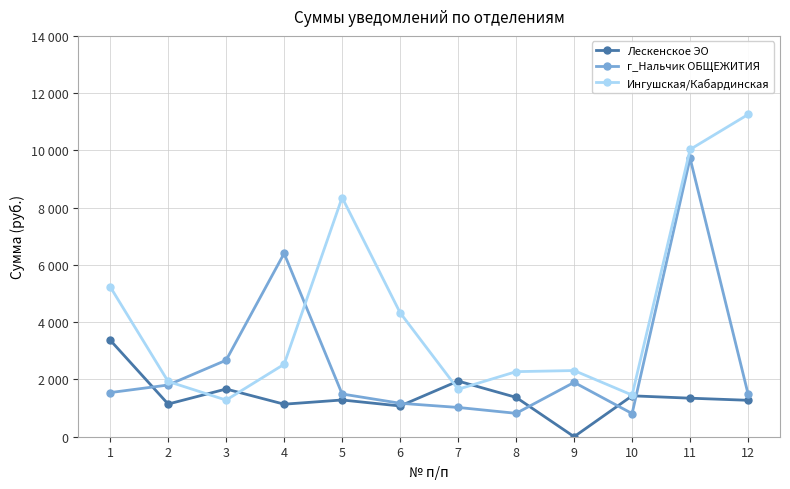

Which series changed the most between 7 and 11?

г_Нальчик ОБЩЕЖИТИЯ